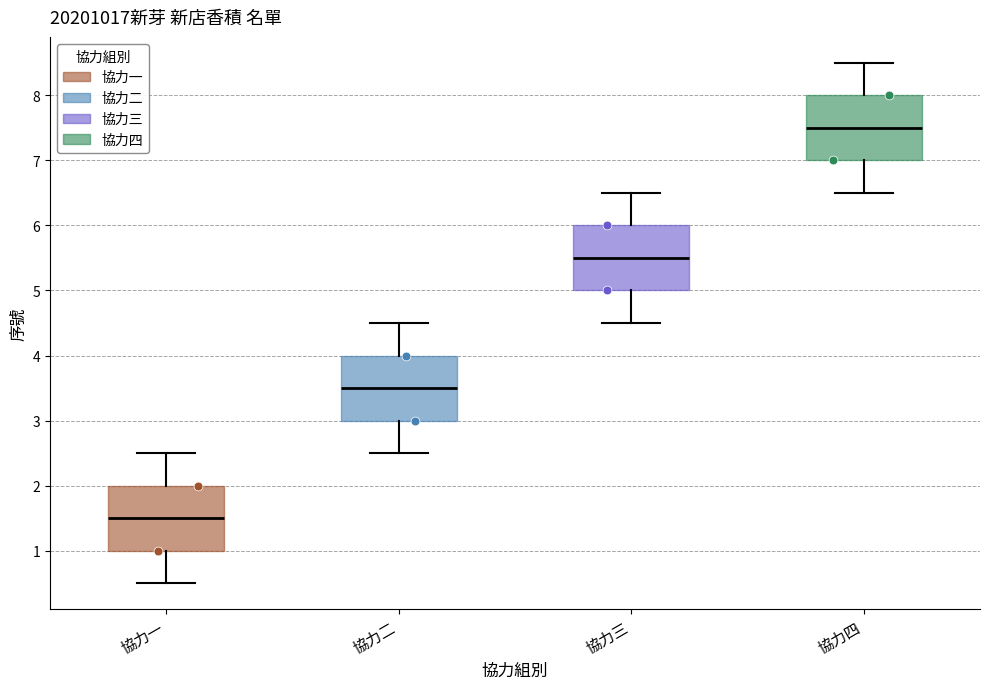

Reading left to right, transcribe this box plot: for each box, give where its median line is, the range the box spans, and where its two whiskers end, as read against the y-axis. The values are not printed on the chart, so give them approximately, as read against the axis.

協力一: median 1.5, box 1.0 to 2.0, whiskers 0.5 to 2.5
協力二: median 3.5, box 3.0 to 4.0, whiskers 2.5 to 4.5
協力三: median 5.5, box 5.0 to 6.0, whiskers 4.5 to 6.5
協力四: median 7.5, box 7.0 to 8.0, whiskers 6.5 to 8.5